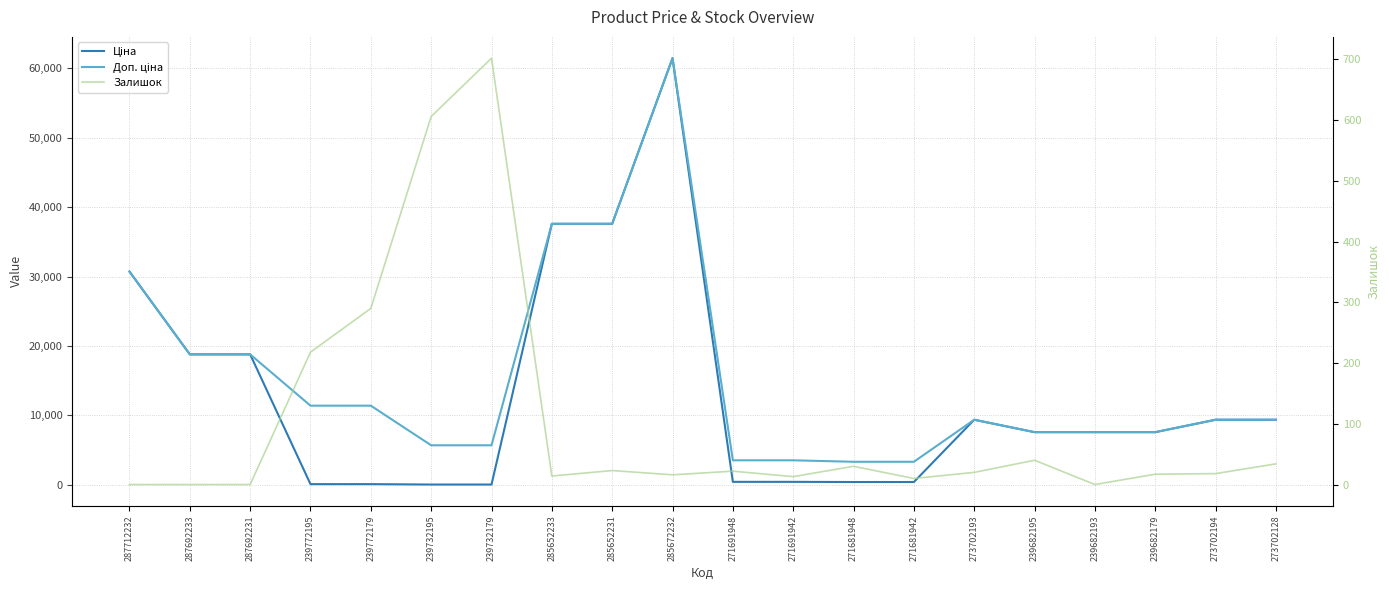

List the series in order of their peak value, lowest first.

Залишок, Ціна, Доп. ціна